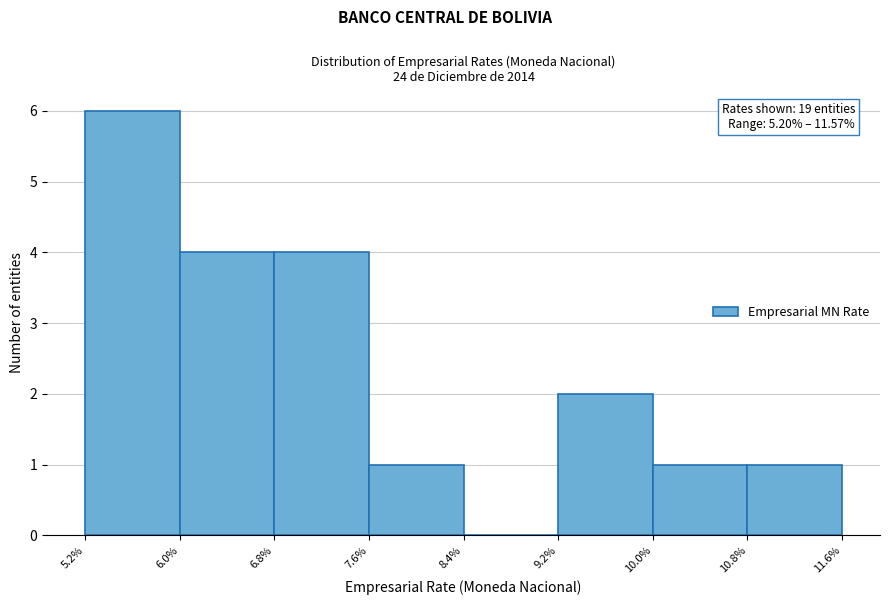

Which range on the x-axis has the tallest bar?

5.2% to 6.0%